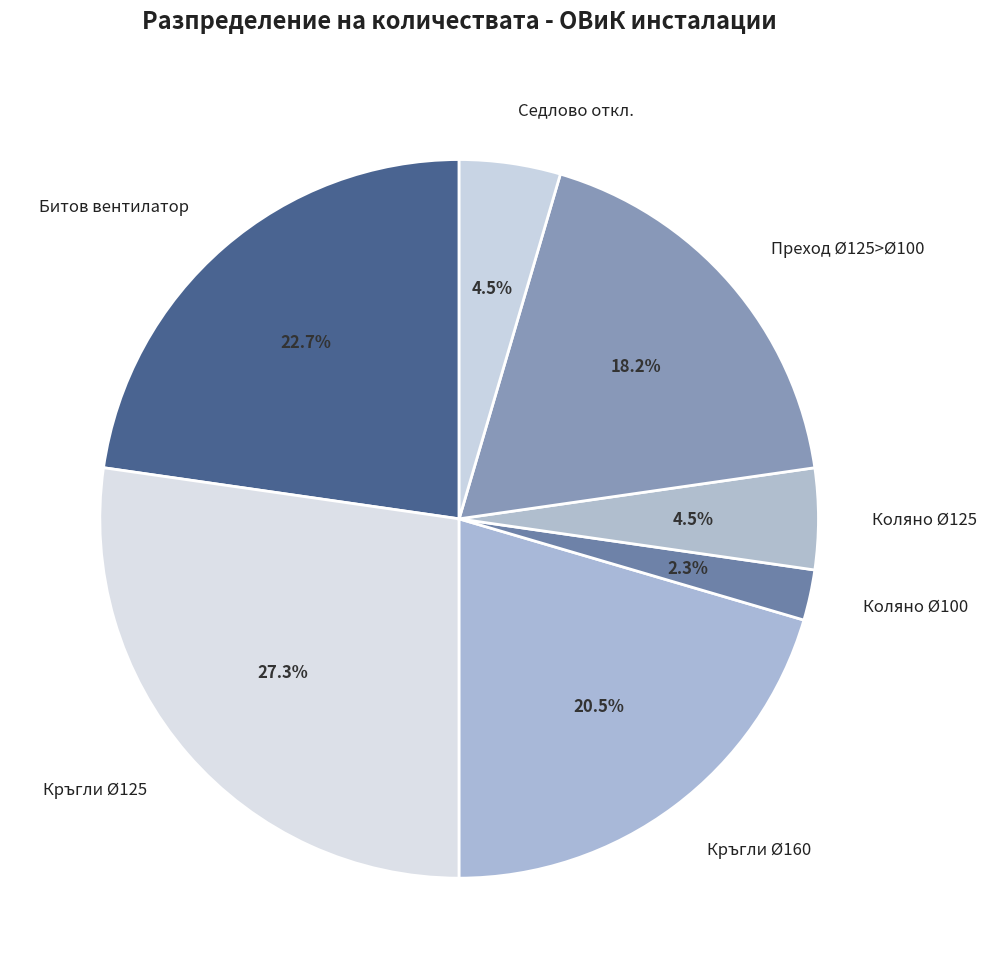

Do Седлово откл. and Битов вентилатор together represent more than half of the pie?

No